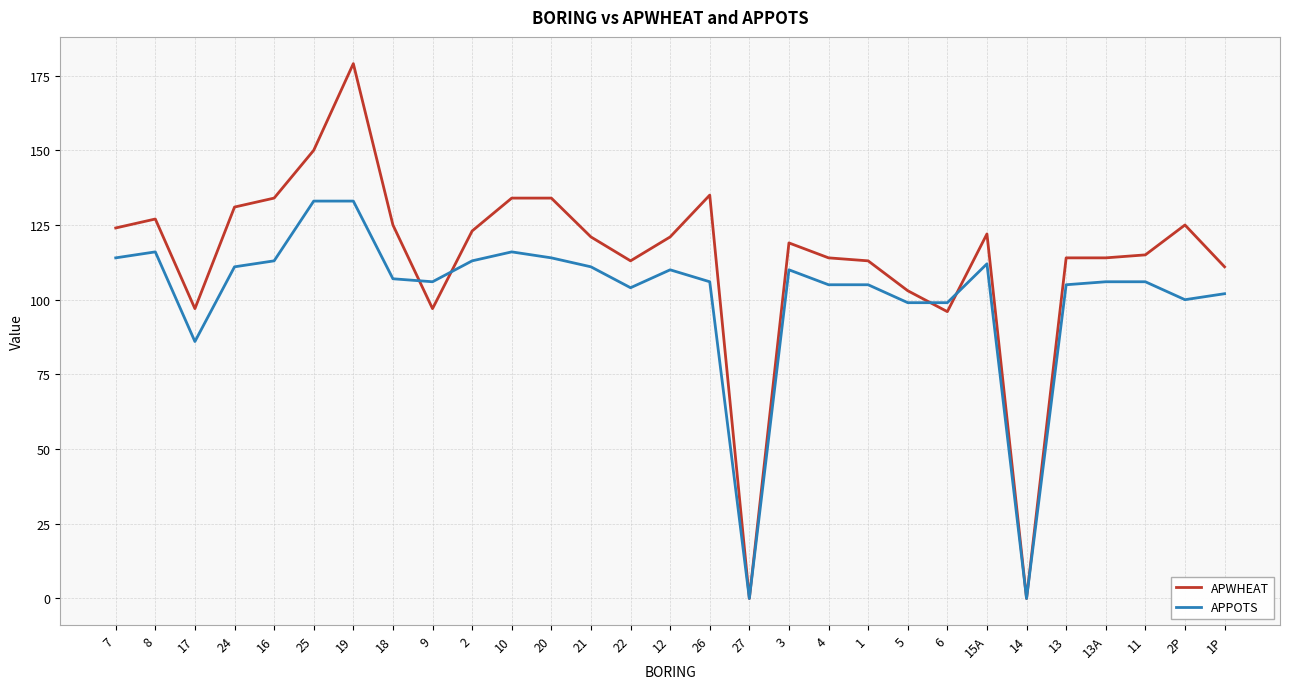

What position from the left is 27?

17